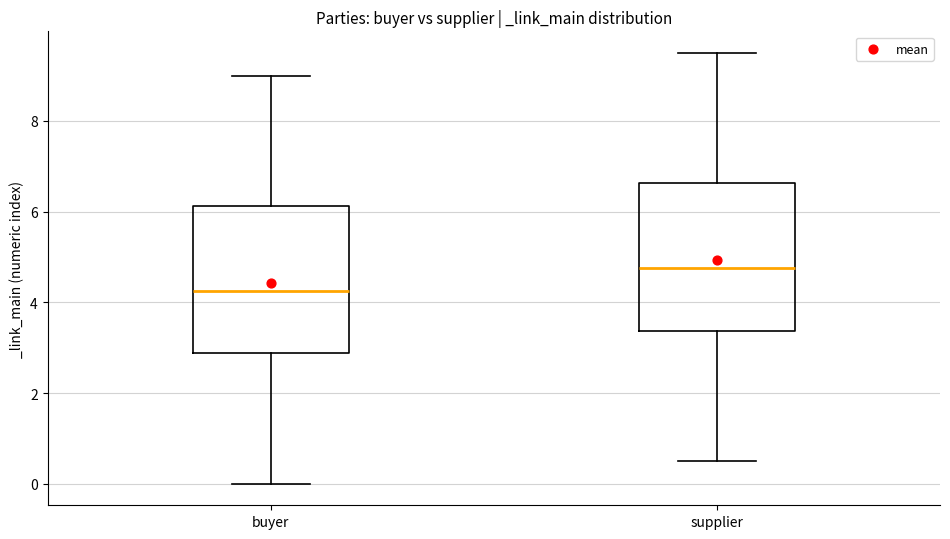

Which box has the lowest median line?

buyer